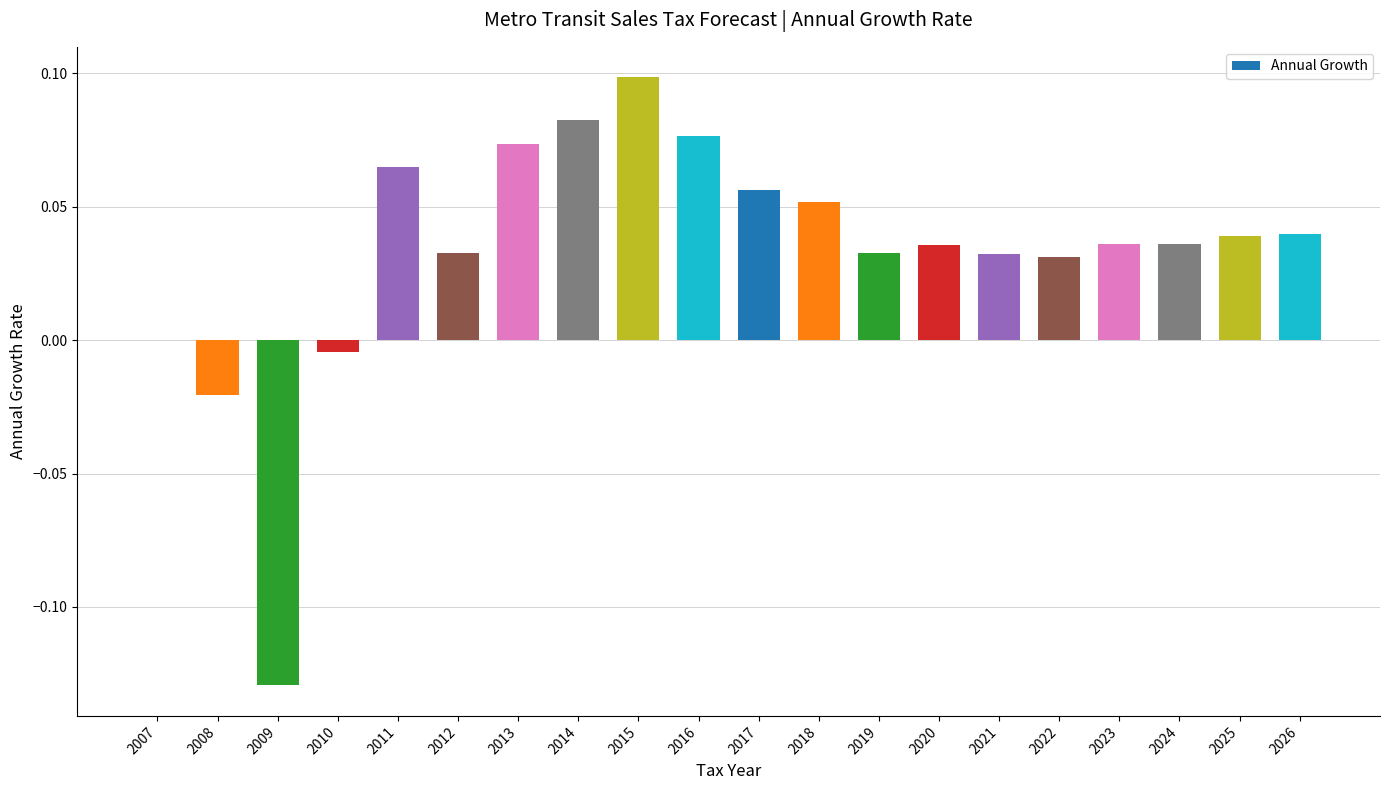

Is it true that the value at 2017 is 0.1?

True